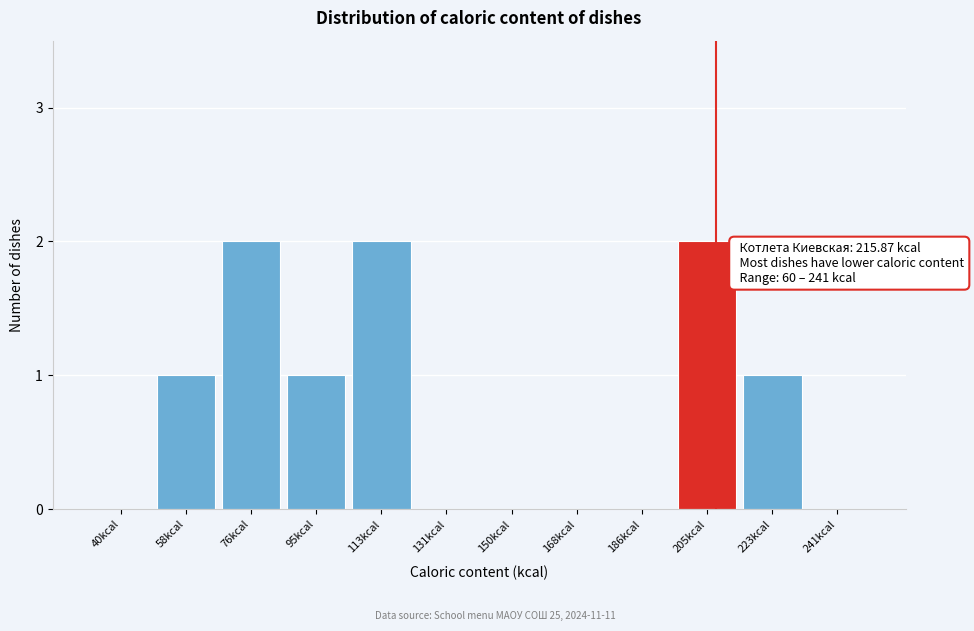

Reading left to right, extract all data points from this chart.

40kcal=0	58kcal=1	76kcal=2	95kcal=1	113kcal=2	131kcal=0	150kcal=0	168kcal=0	186kcal=0	205kcal=2	223kcal=1	241kcal=0